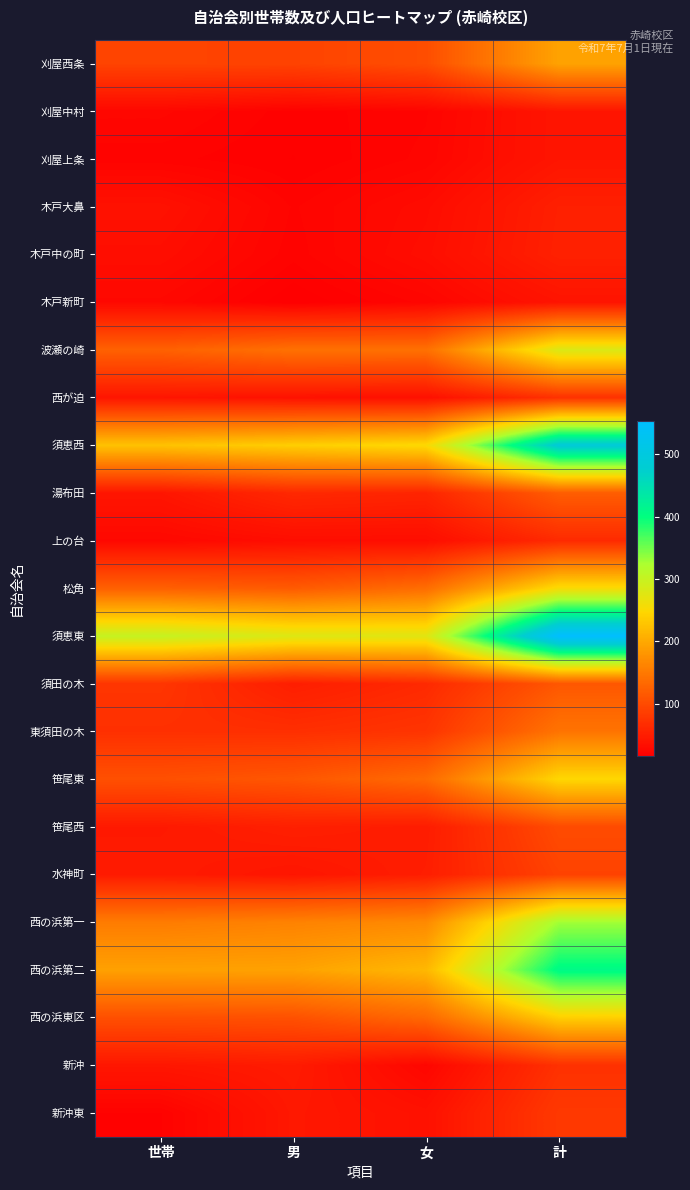

How many categories are shown in the chart?

4